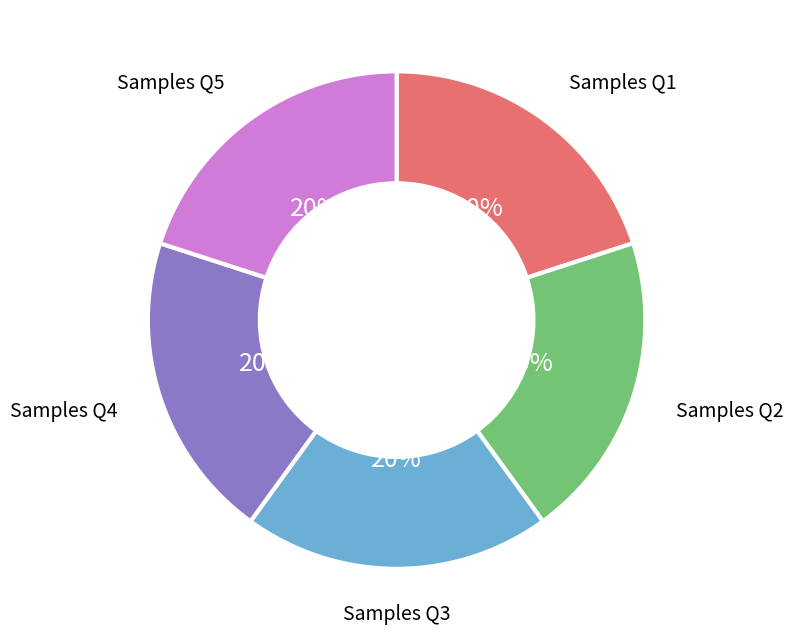

Is there a majority slice in this chart?

No